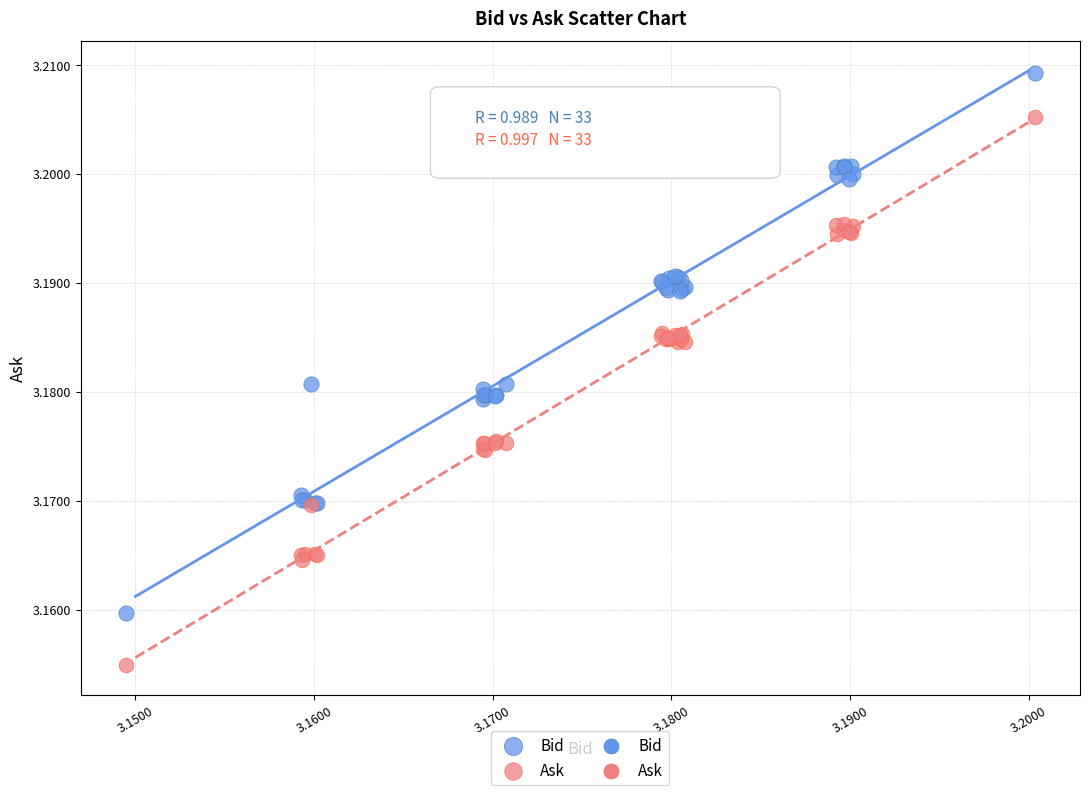

Which series reaches the maximum Y coordinate?

Bid